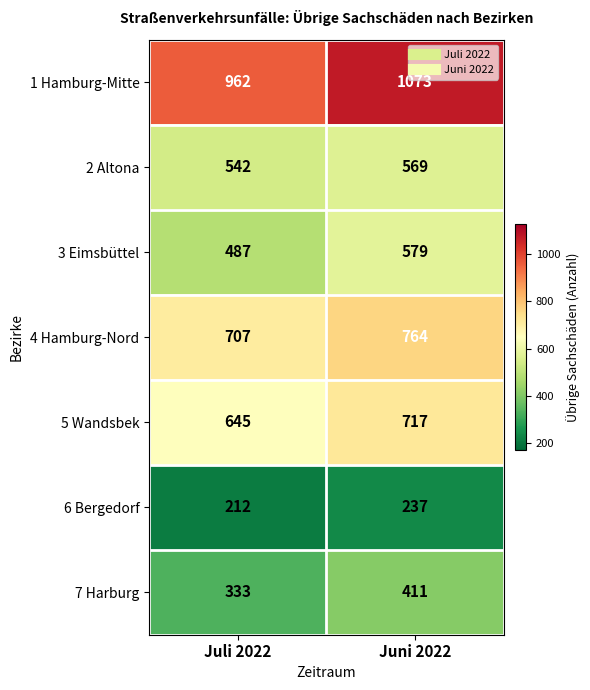

Which series has the largest total across all categories?

1 Hamburg-Mitte